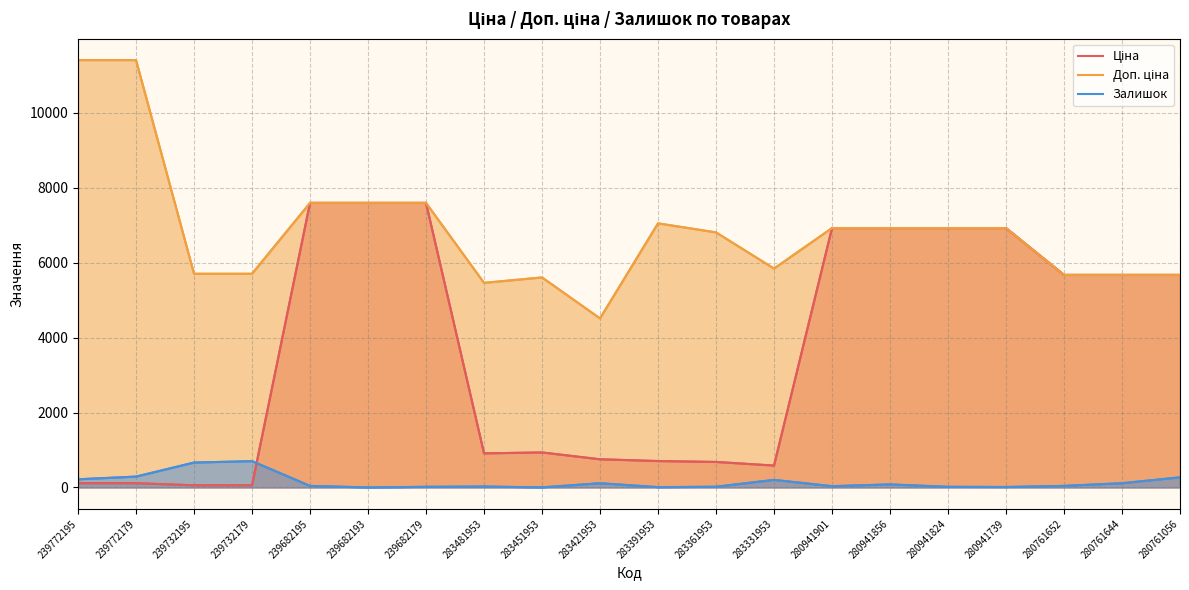

Where is the first local minimum for Залишок?

239682193